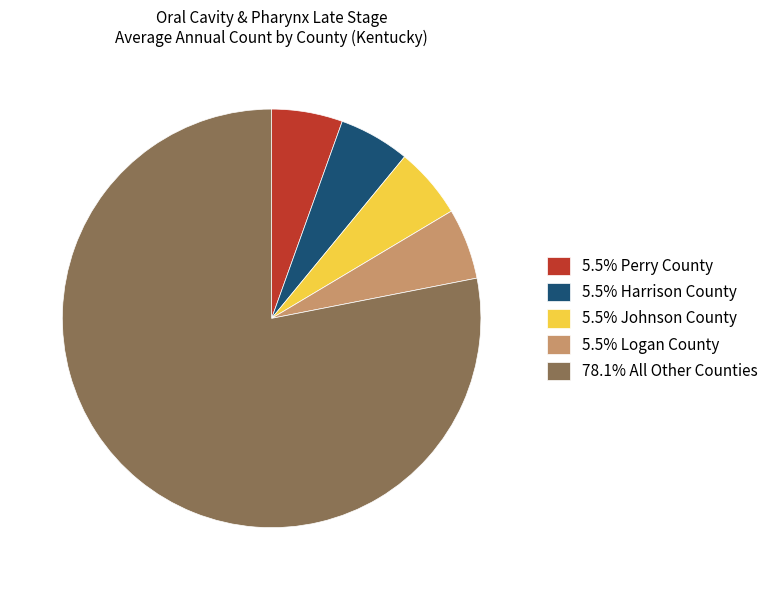

Do 5.5% Perry County and 78.1% All Other Counties together represent more than half of the pie?

Yes